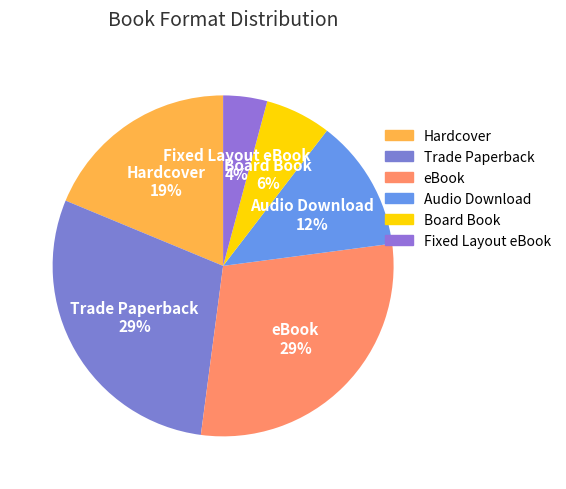

Combined, do Audio Download and eBook account for over 50%?

No